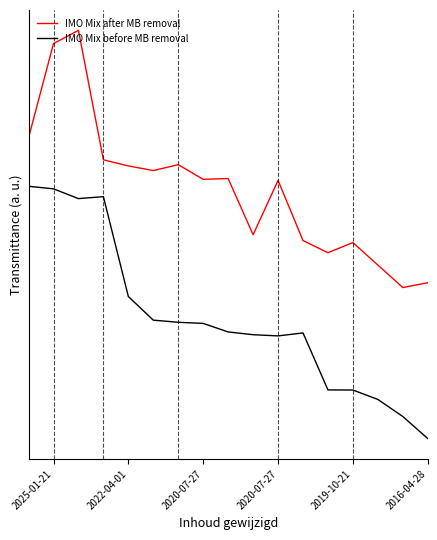

What is the label of the 17th point from the right?

2016-04-28